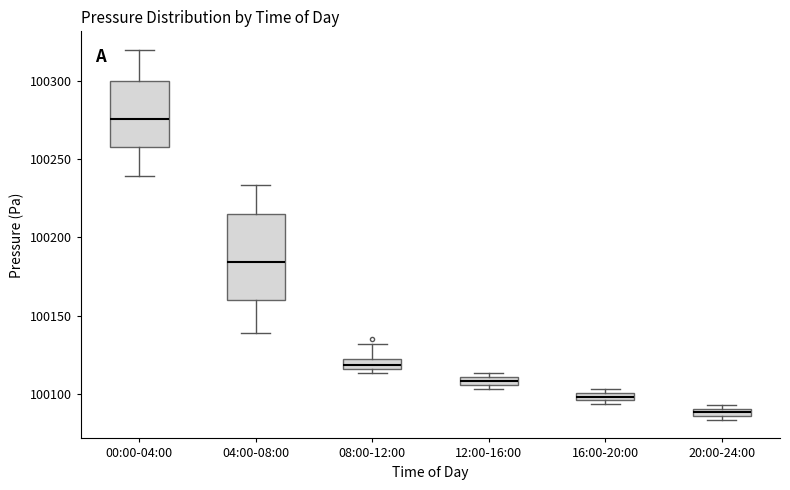

Which box's median line is the highest?

00:00-04:00